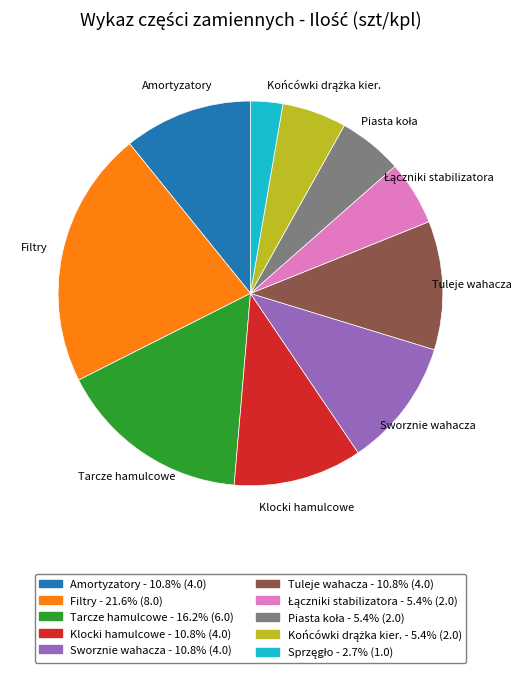

Is there any slice that represents more than half of the pie?

No